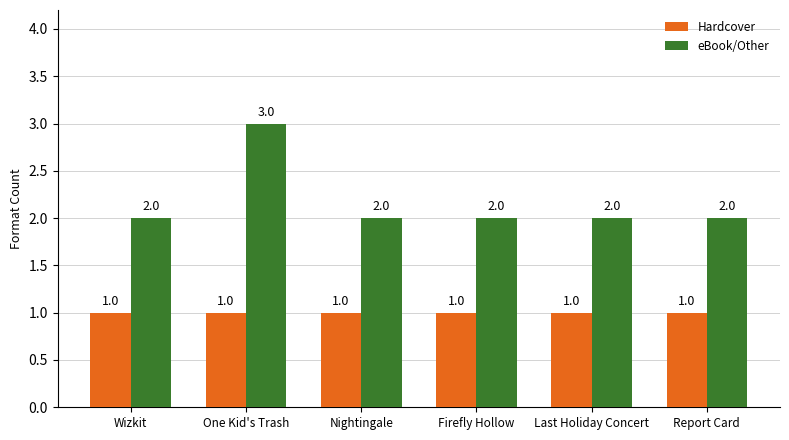

Does the chart contain any negative values?

No